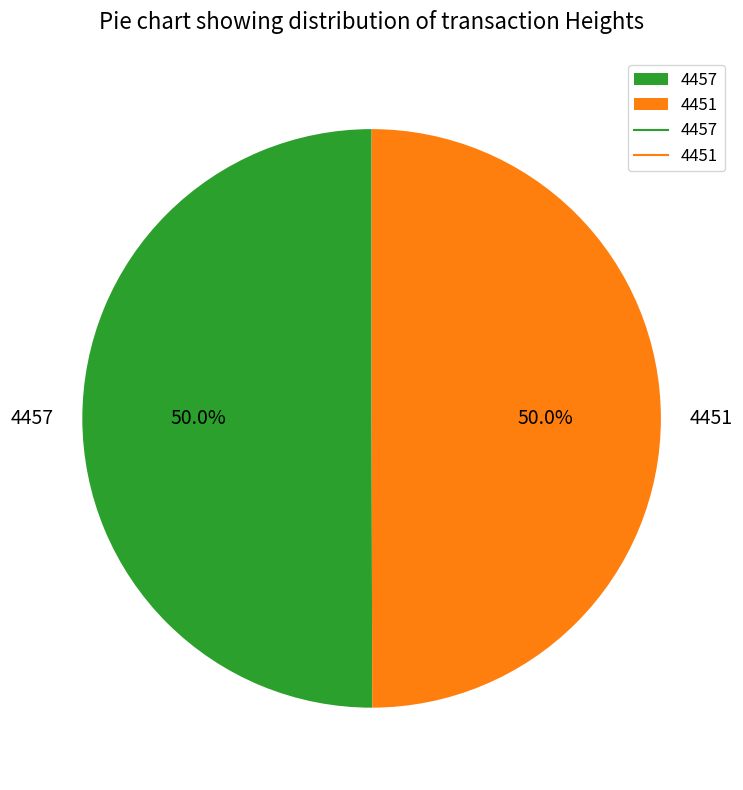

What is the ratio of the value at 4457 to the value at 4451?

1.0